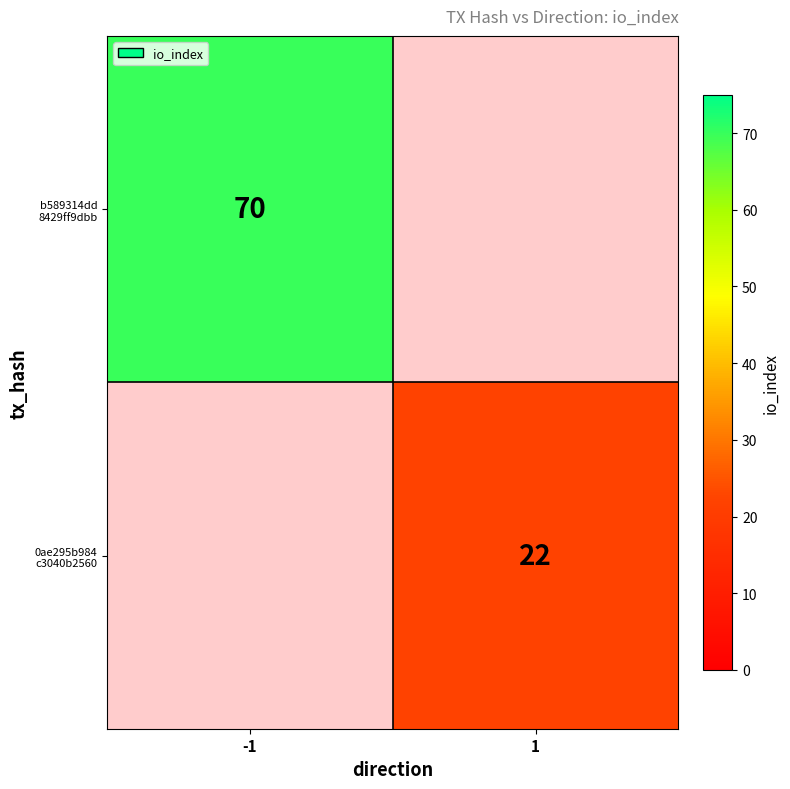

Is it true that b589314dd 8429ff9dbb equals 0 at 1?

True